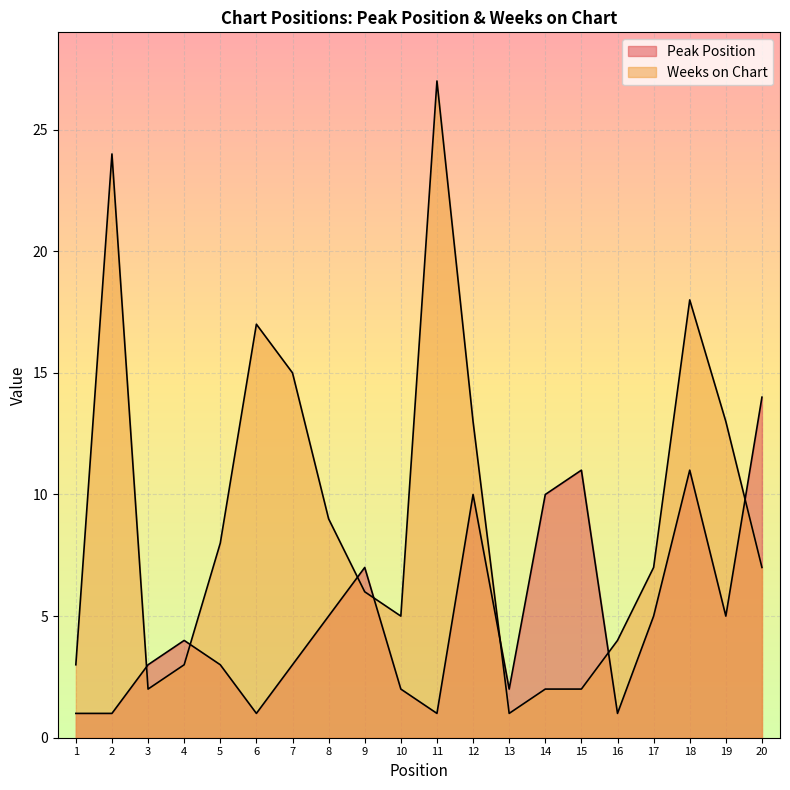

Which series changed the most between 9 and 18?

Weeks on Chart